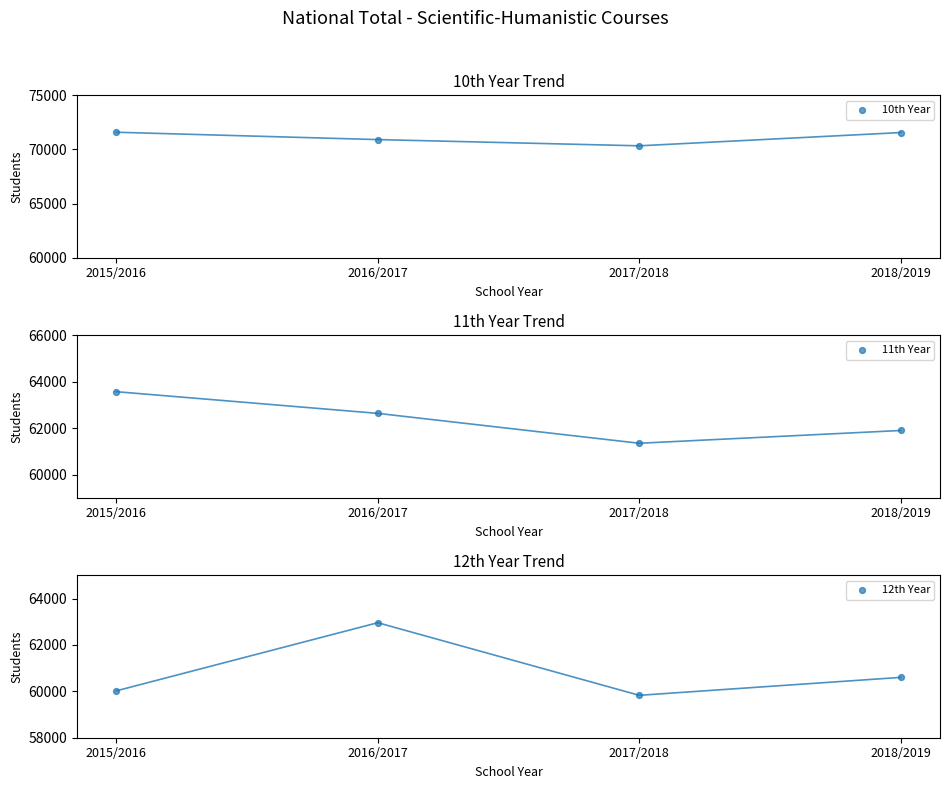

What are all the series names shown in the legend?

10th Year, 11th Year, 12th Year